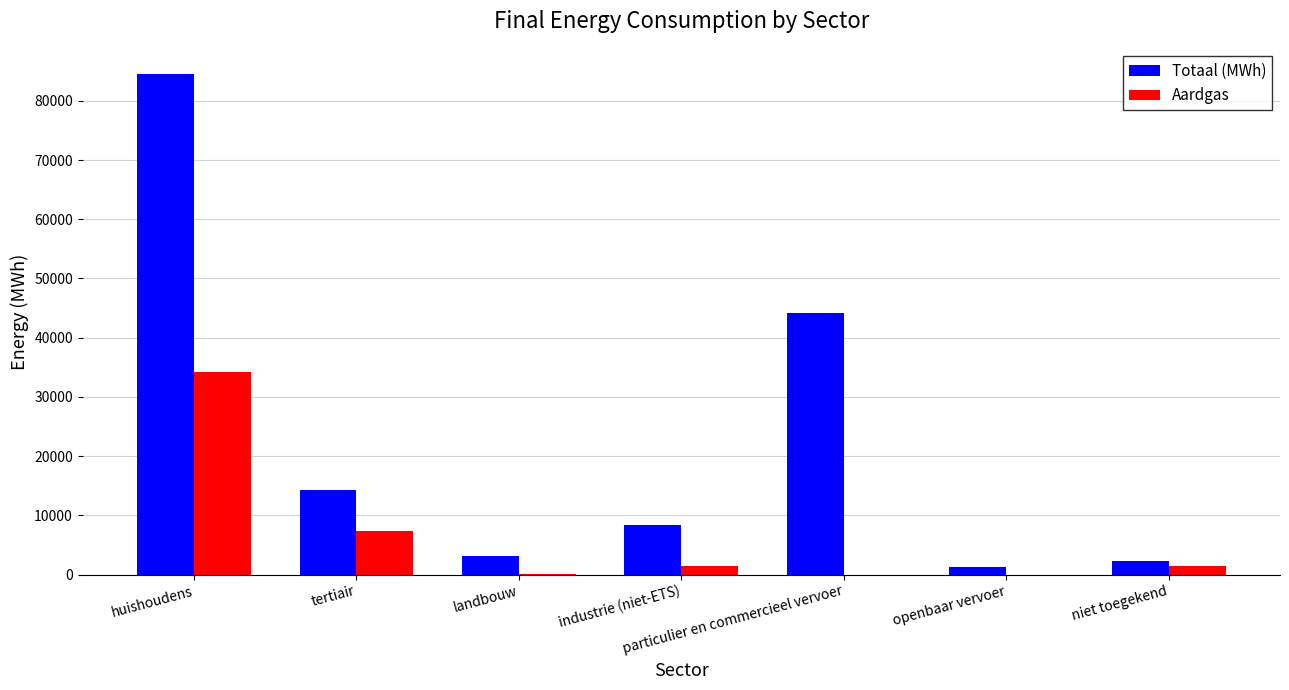

What is the sum of all Totaal (MWh) values?

157892.0